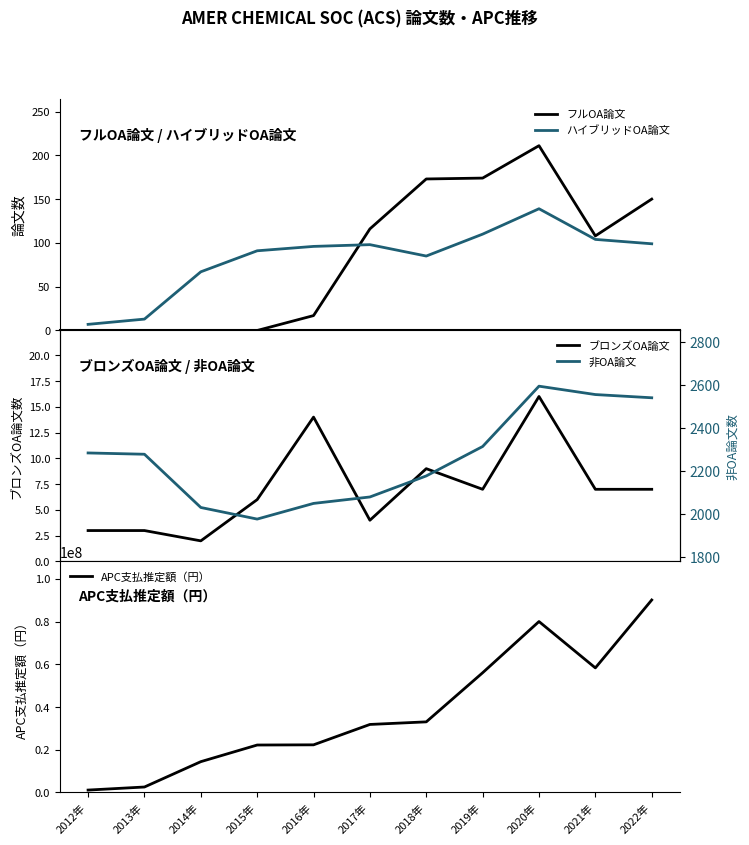

What is the approximate value of 非OA論文 at 2014年, to the nearest 10?

2030